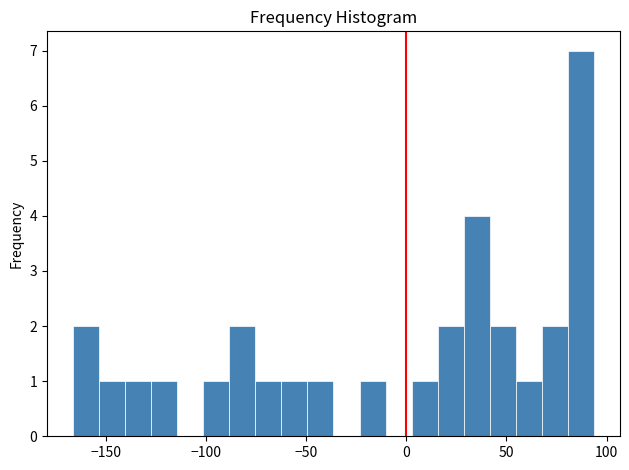

Read against the x-axis, roughly where is the centre of the tallest bar?

85